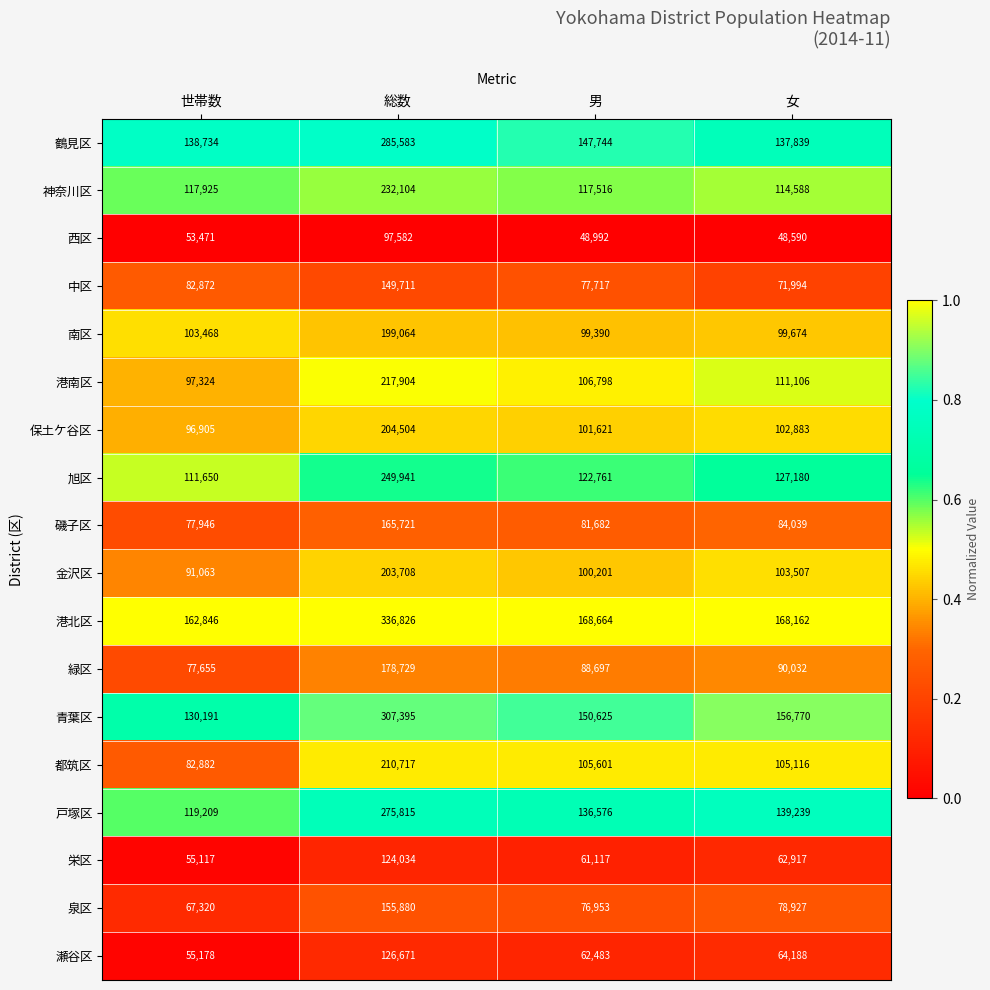

Count the number of data series in this chart.

18